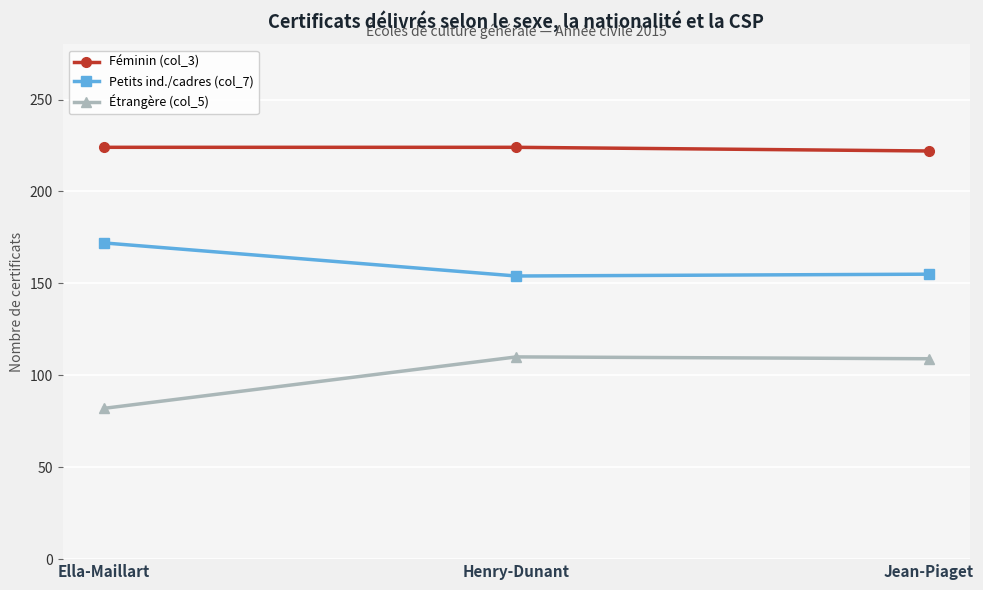

What is the lowest value of the Petits ind./cadres (col_7) series?

154